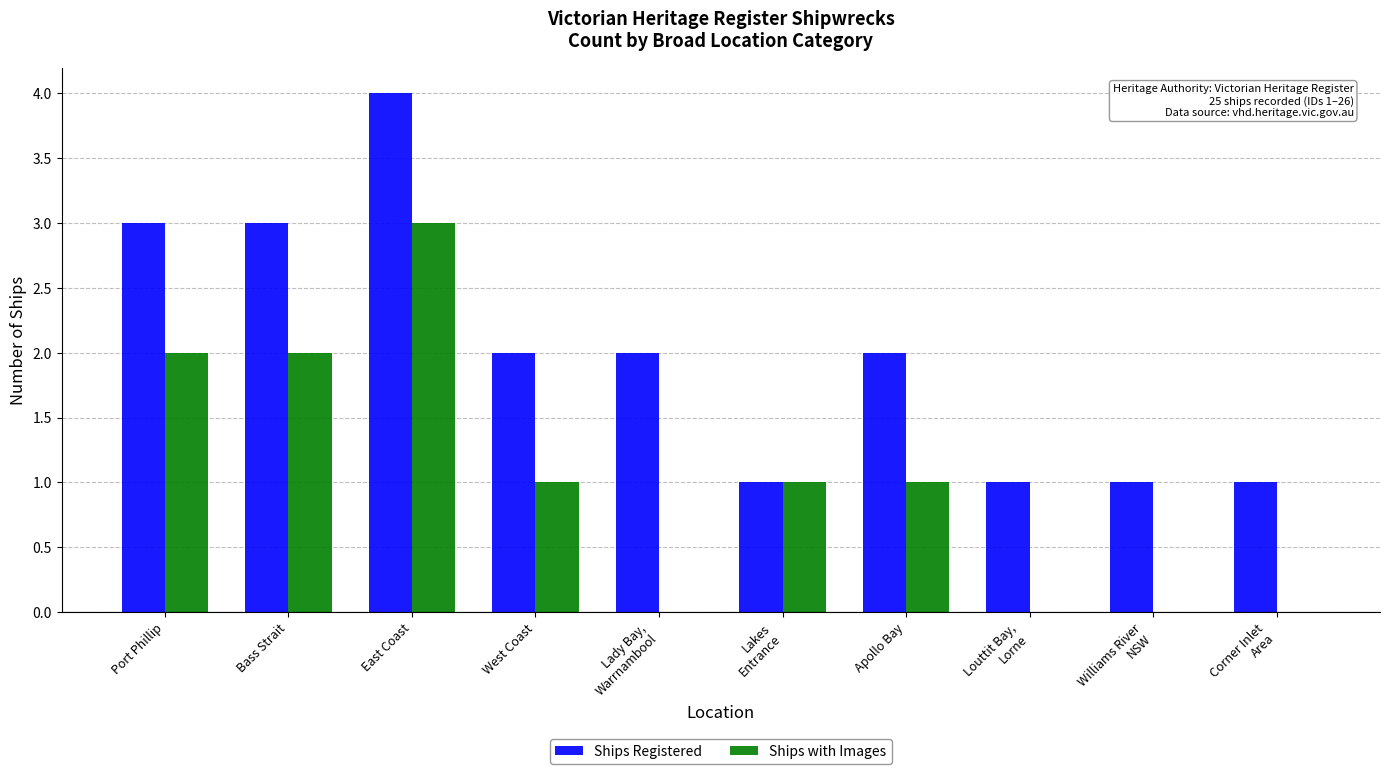

True or false: Ships with Images has a value of -1 at Corner Inlet
Area.

False